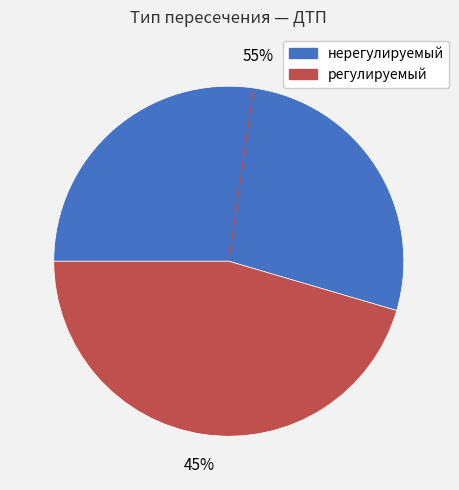

To the nearest percent, what portion does нерегулируемый represent?

55%